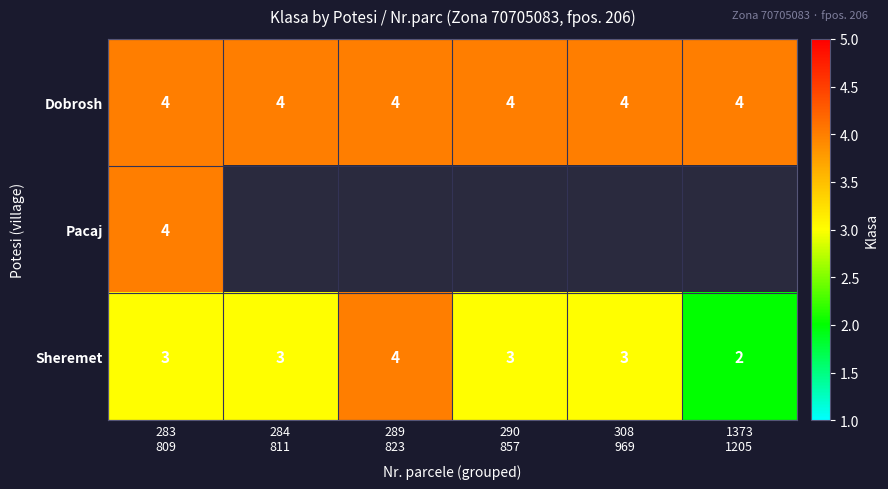

At which label is Dobrosh closest to 4?

283 809